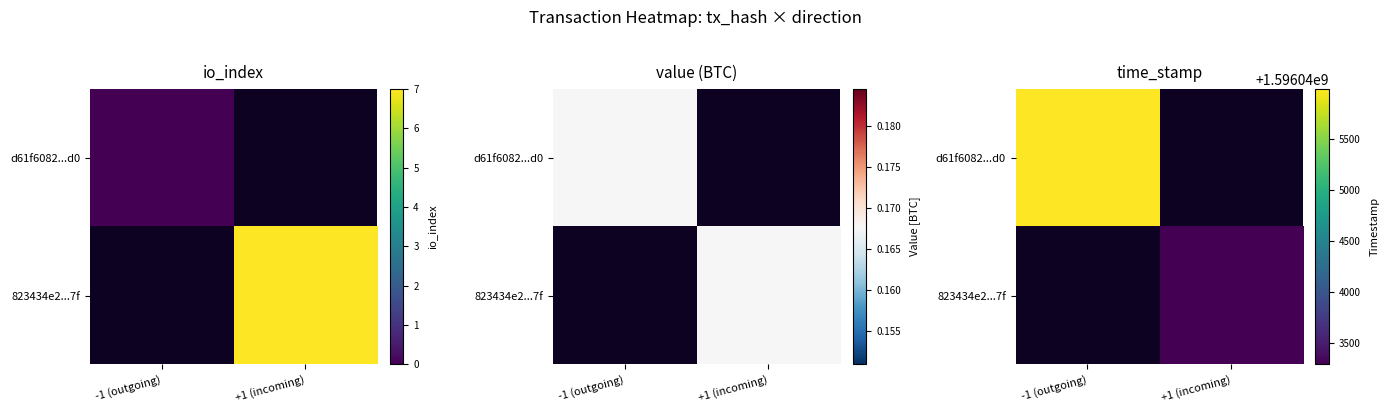

How many distinct data groups are displayed?

2